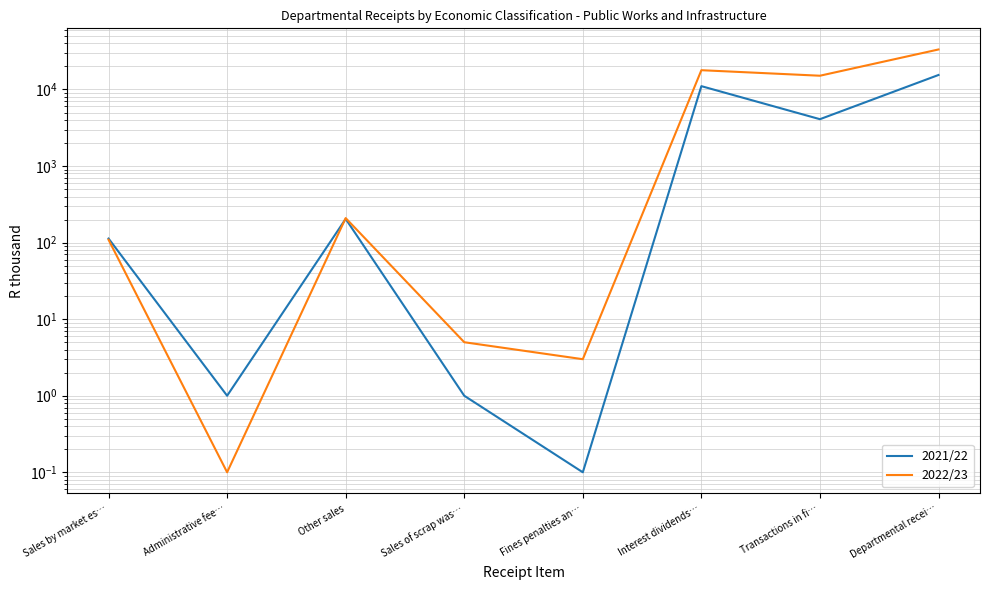

The 2022/23 series shows 109.0 at Sales by market es…. True or false?

True